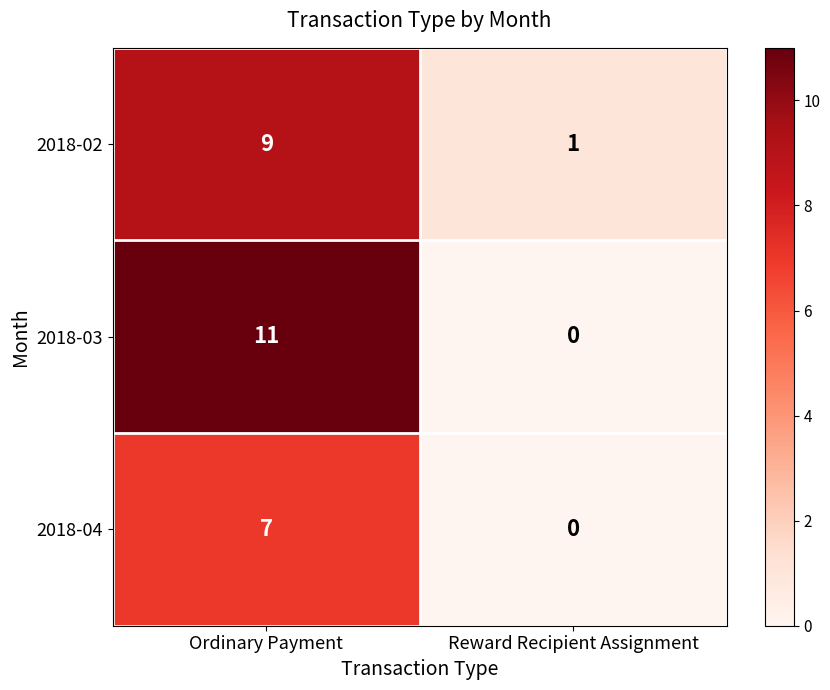

Which category has the lowest value across all series?

Reward Recipient Assignment